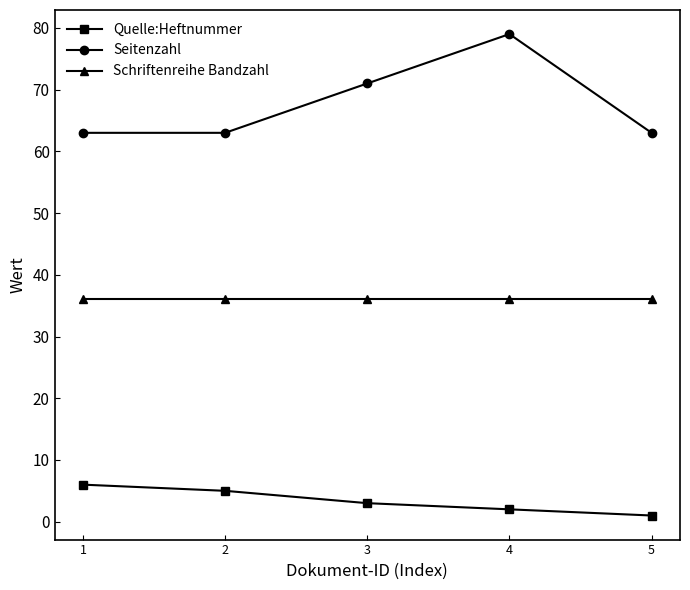

Rank the series by their average value, from highest to lowest.

Seitenzahl, Schriftenreihe Bandzahl, Quelle:Heftnummer